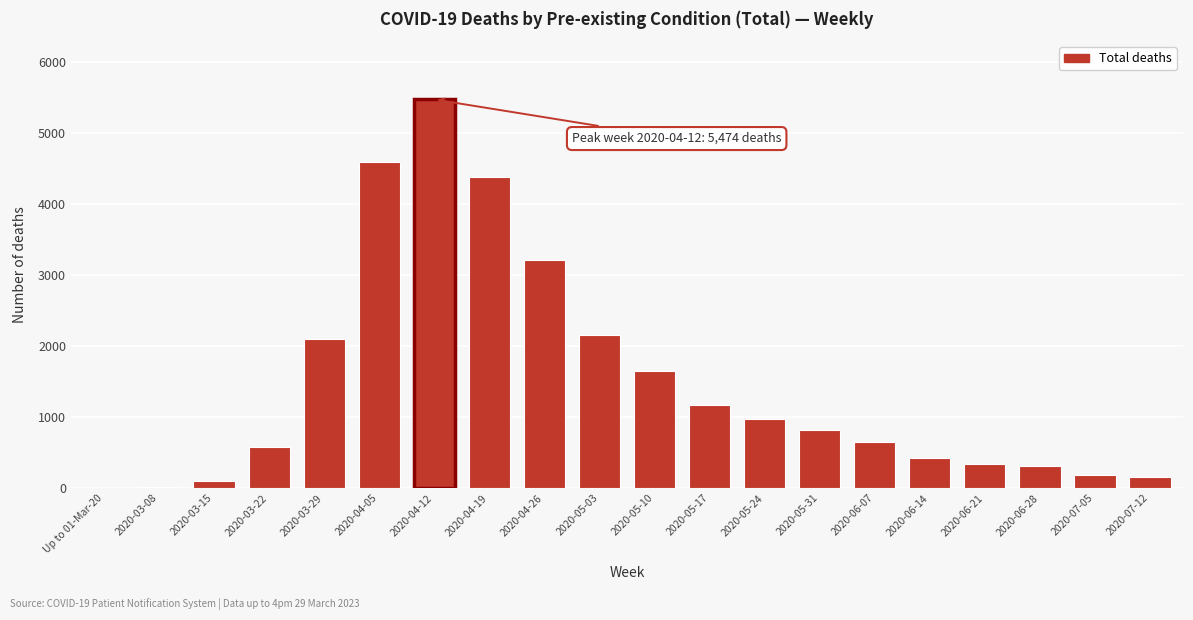

At which category does the chart reach its peak across all series?

2020-04-12